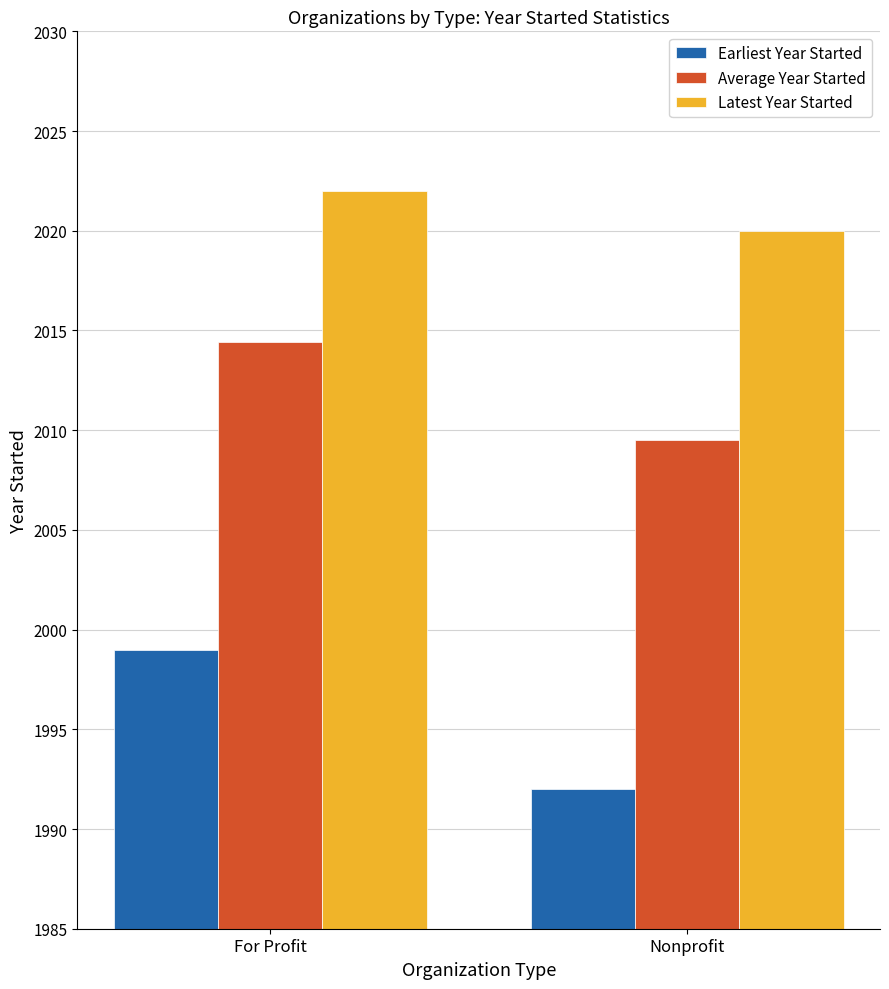

Where is Earliest Year Started nearest to the value 1995?

Nonprofit